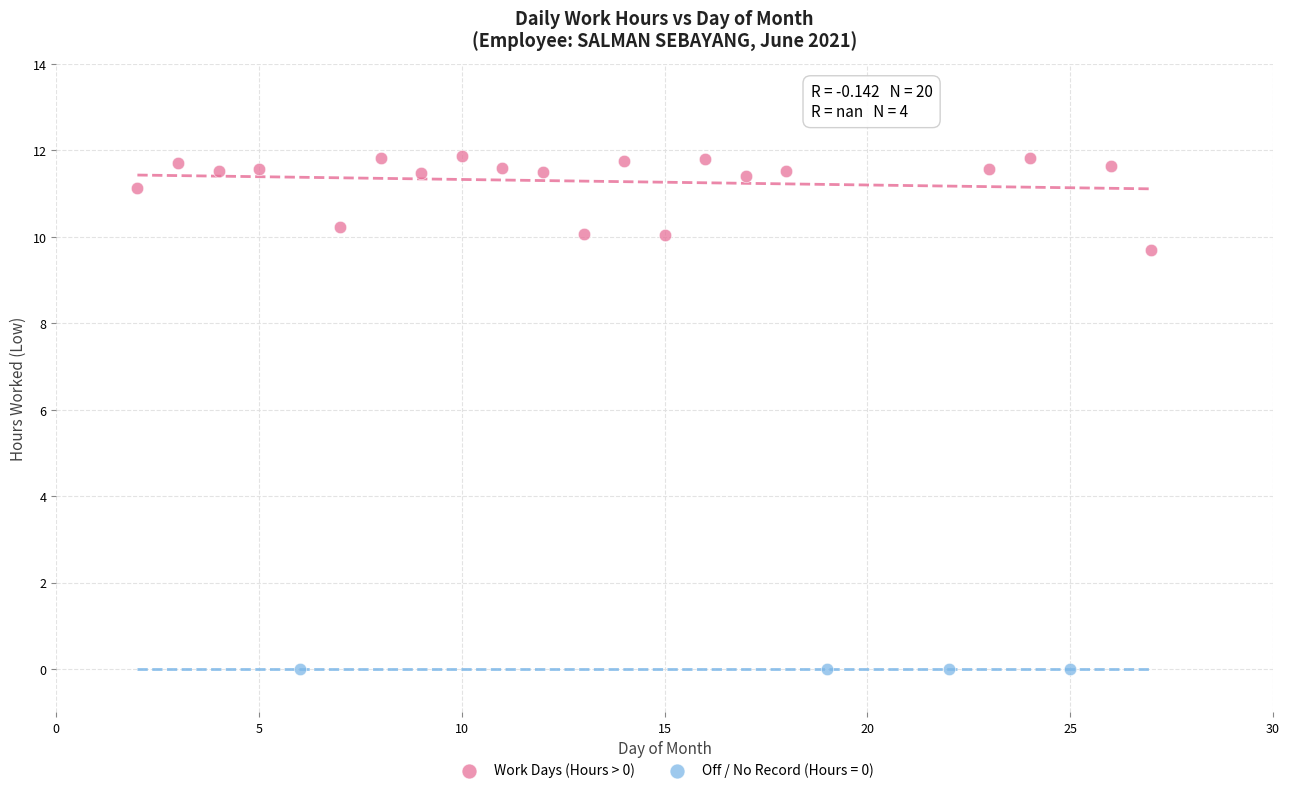

Which series contains the lowest Y value?

Off / No Record (Hours = 0)